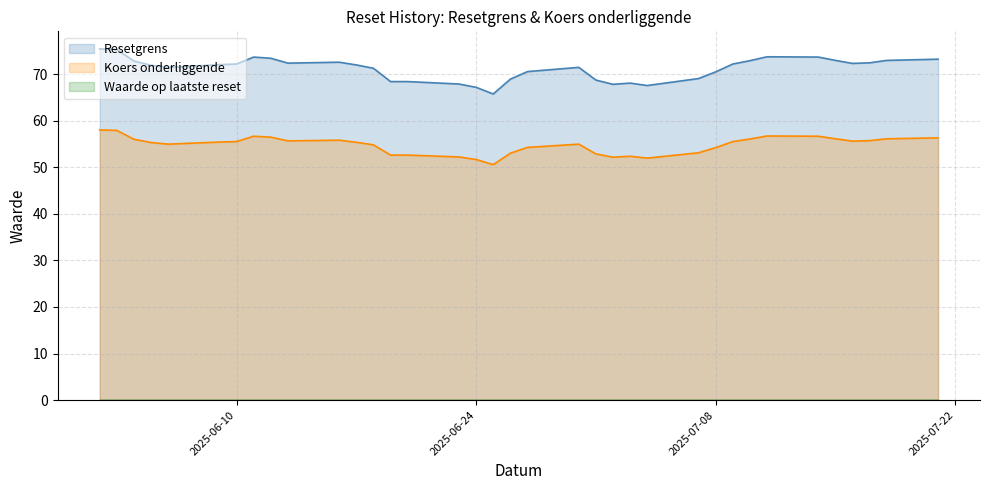

Which series has the widest spread of values?

Resetgrens